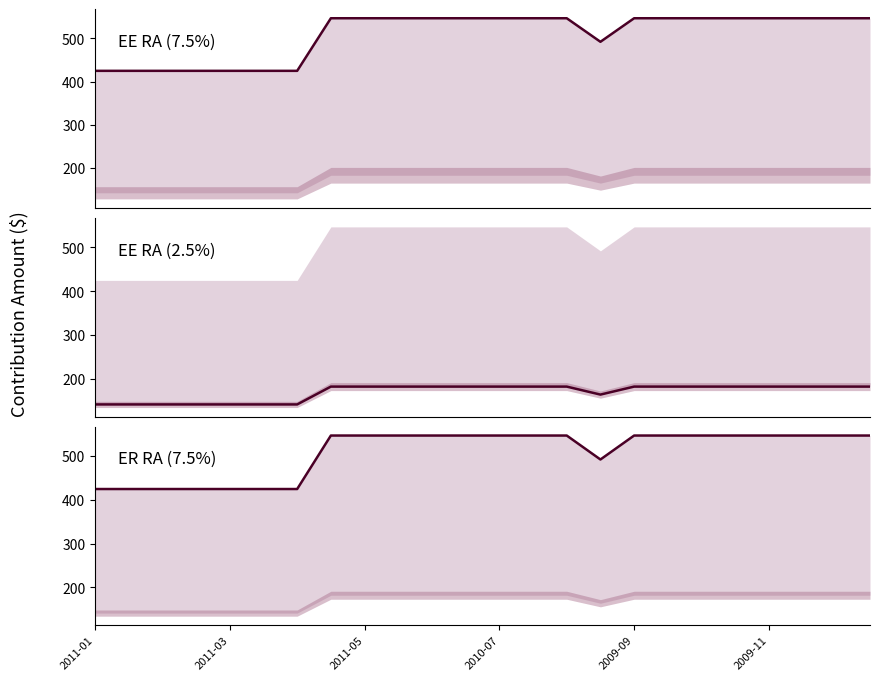

True or false: EE RA (7.5%) and ER RA (7.5%) cross at least once.

False